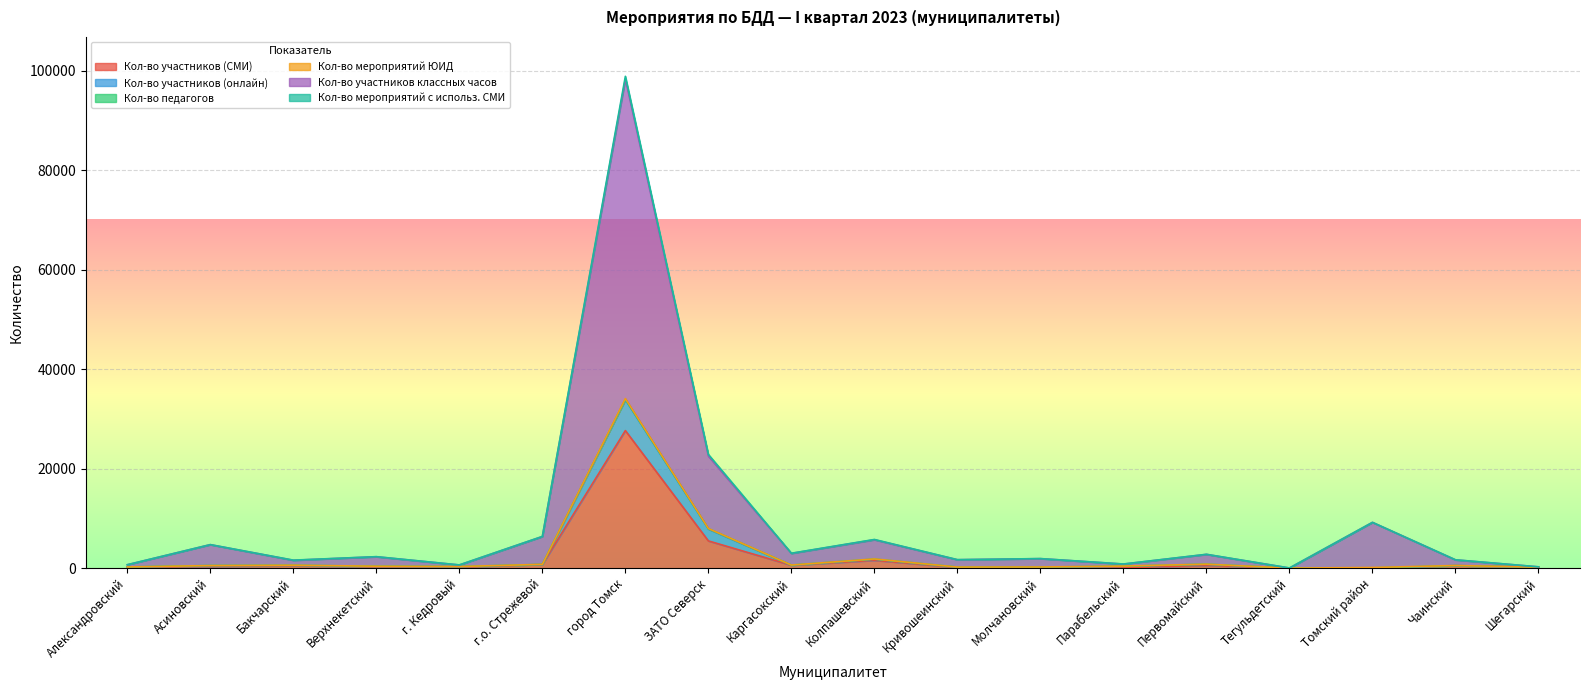

List the labels in order of Кол-во участников (онлайн) value, largest first.

город Томск, ЗАТО Северск, Колпашевский, Первомайский, г.о. Стрежевой, Каргасокский, Бакчарский, Асиновский, Чаинский, Парабельский, Верхнекетский, г. Кедровый, Александровский, Кривошеинский, Молчановский, Шегарский, Томский район, Тегульдетский